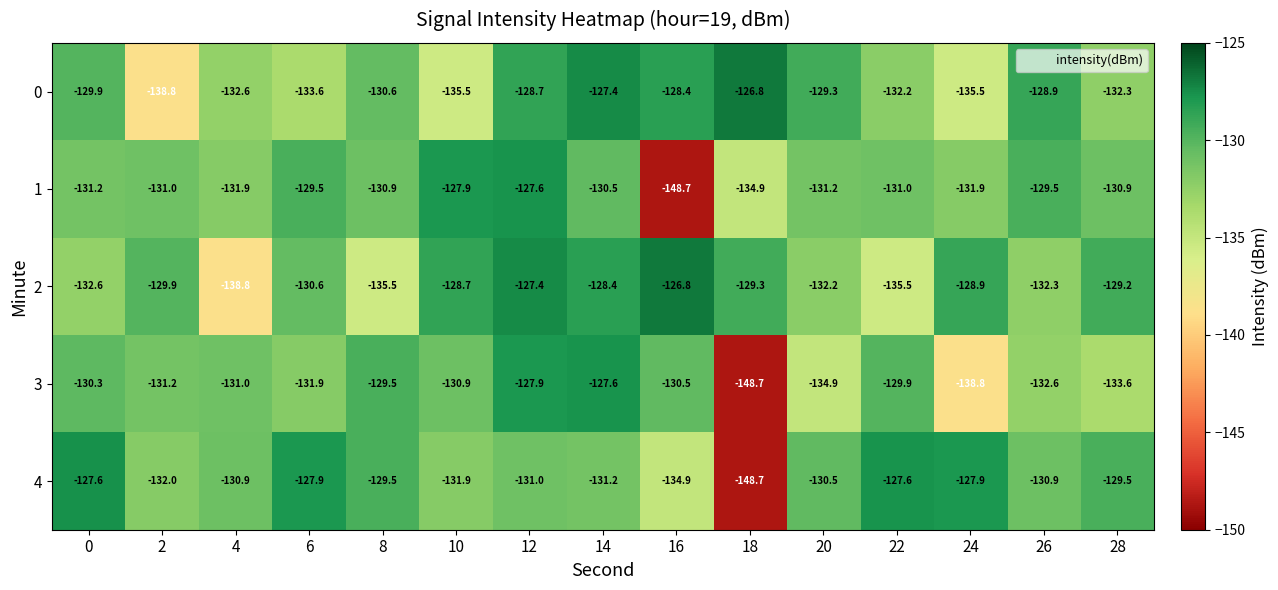

At which category is the sum across all series the highest?

12